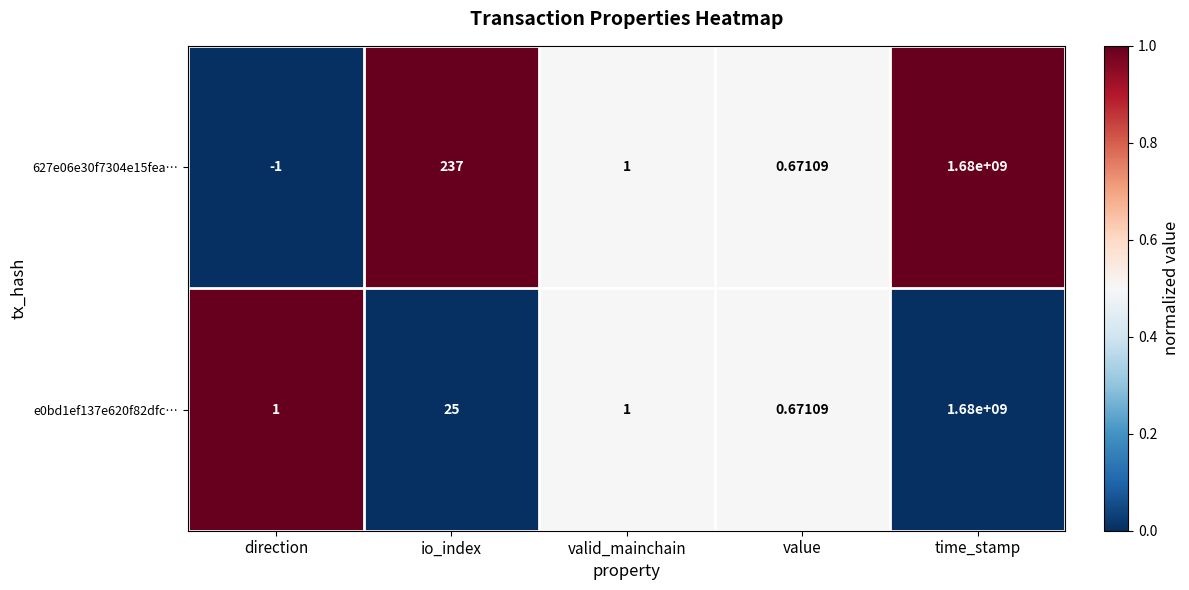

Where is 627e06e30f7304e15fea… nearest to the value 839999999?

io_index